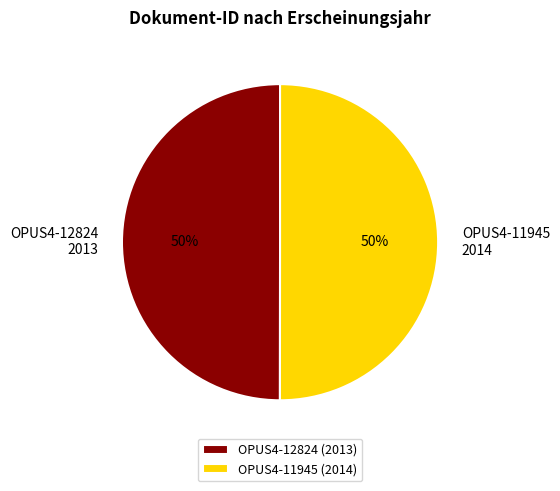

How many segments does this pie chart have?

2